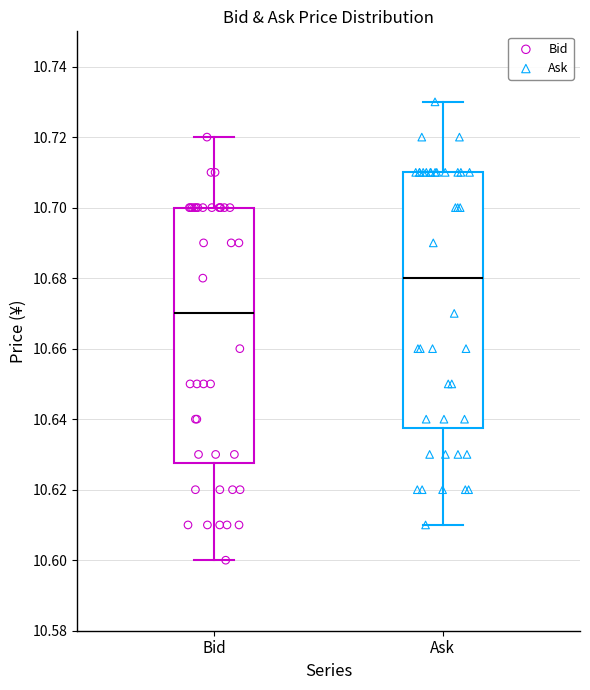

Reading left to right, transcribe this box plot: for each box, give where its median line is, the range the box spans, and where its two whiskers end, as read against the y-axis. The values are not printed on the chart, so give them approximately, as read against the axis.

Bid: median 10.670, box 10.628 to 10.700, whiskers 10.600 to 10.720
Ask: median 10.680, box 10.638 to 10.710, whiskers 10.610 to 10.730